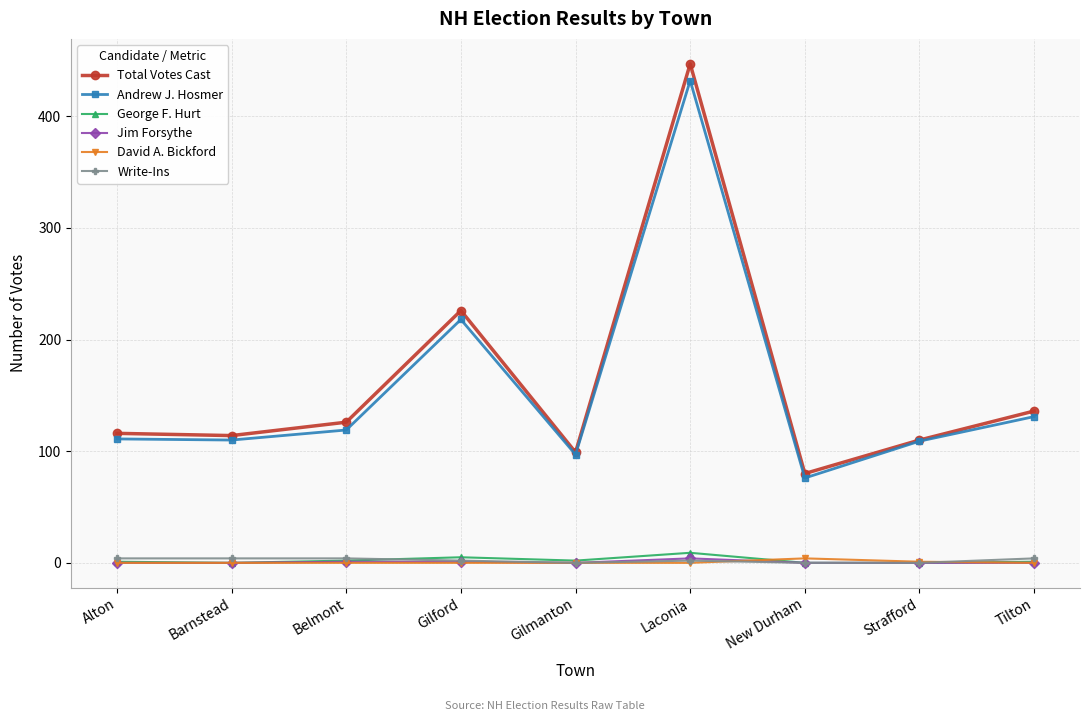

Is it true that Total Votes Cast equals 677 at Laconia?

False